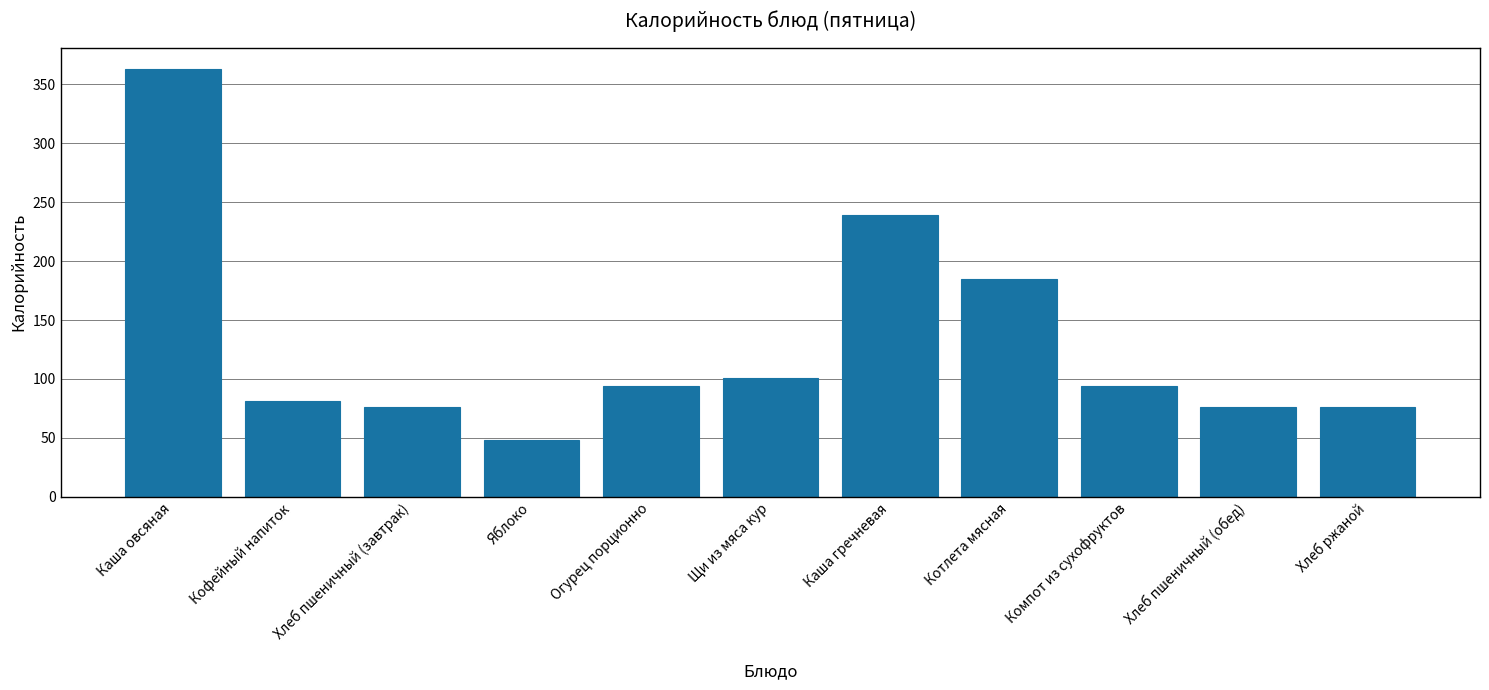

What is the label of the 11th bar from the left?

Хлеб ржаной